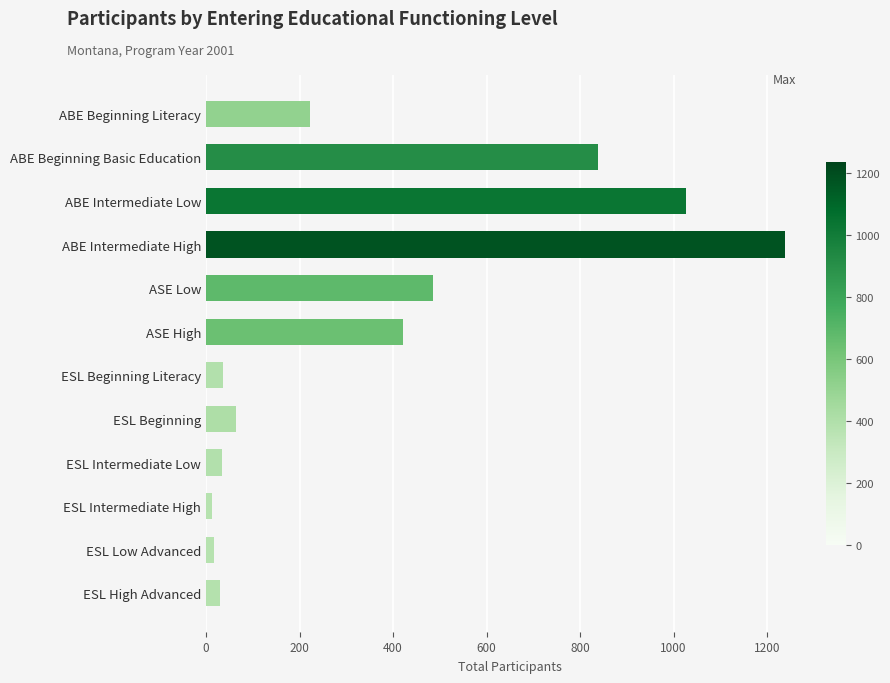

What is the average value?

368